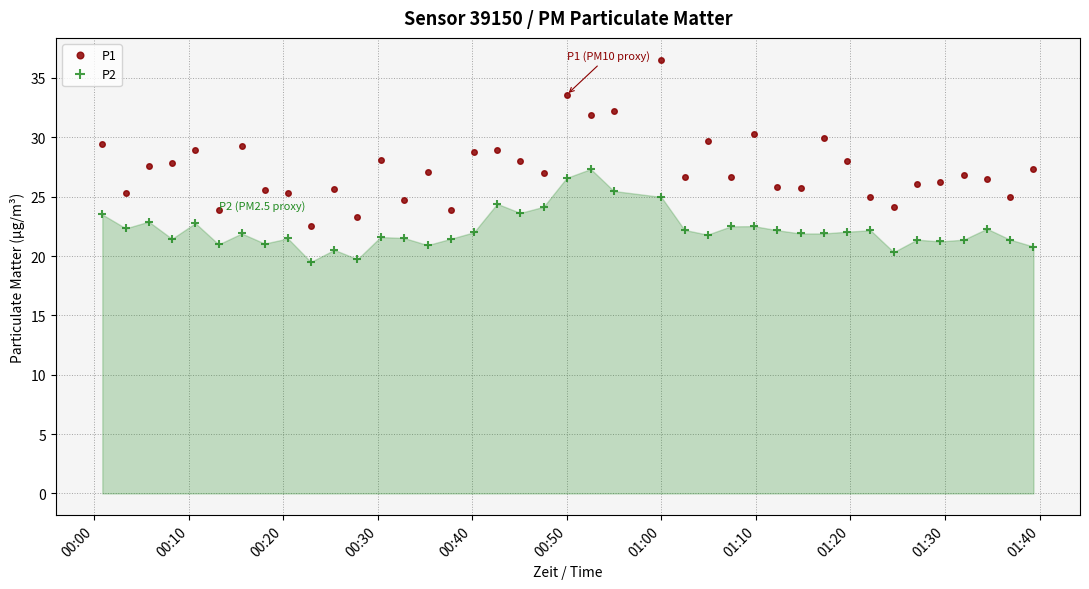

Rank the series by their average value, from lowest to highest.

P2, P1